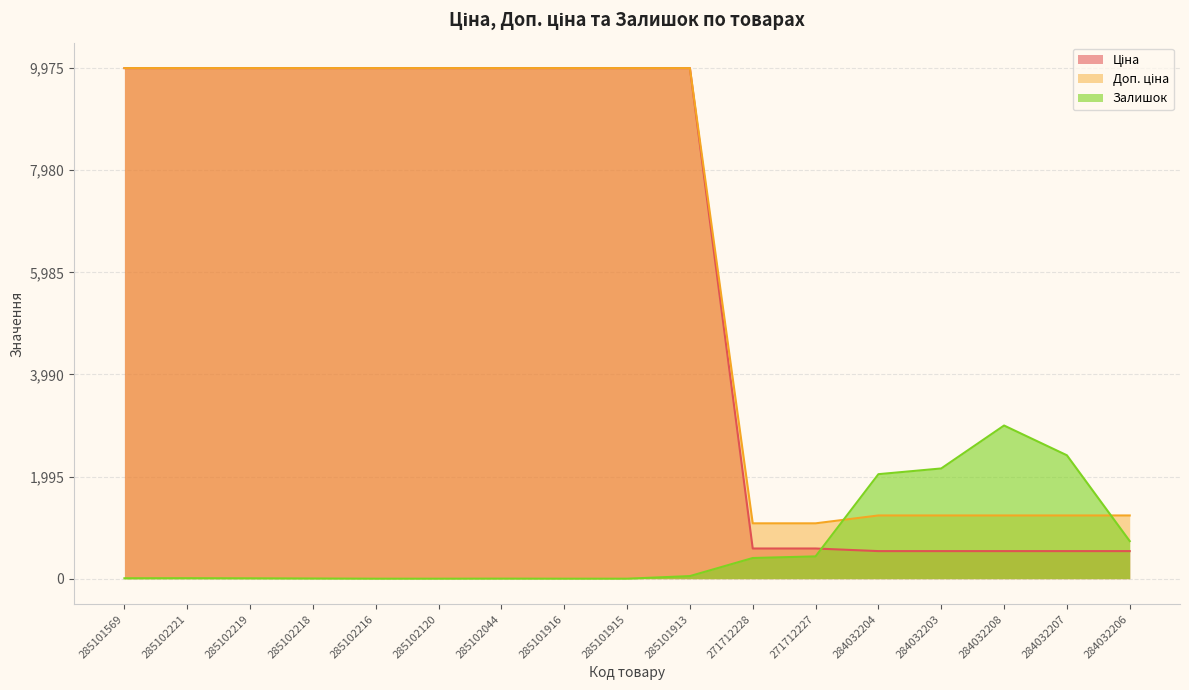

How many lines are shown in the chart?

3